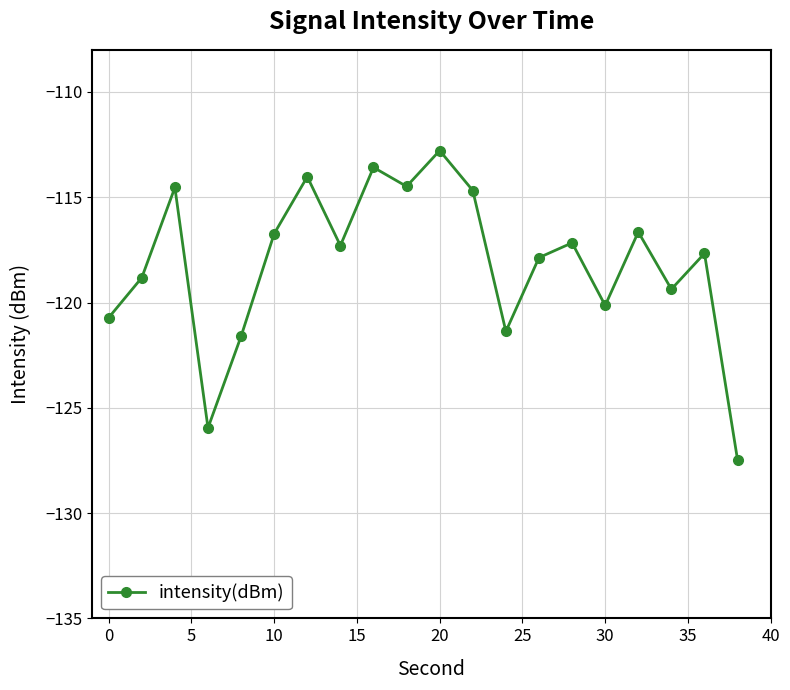

True or false: the data has more than 0 interior local peaks.

True